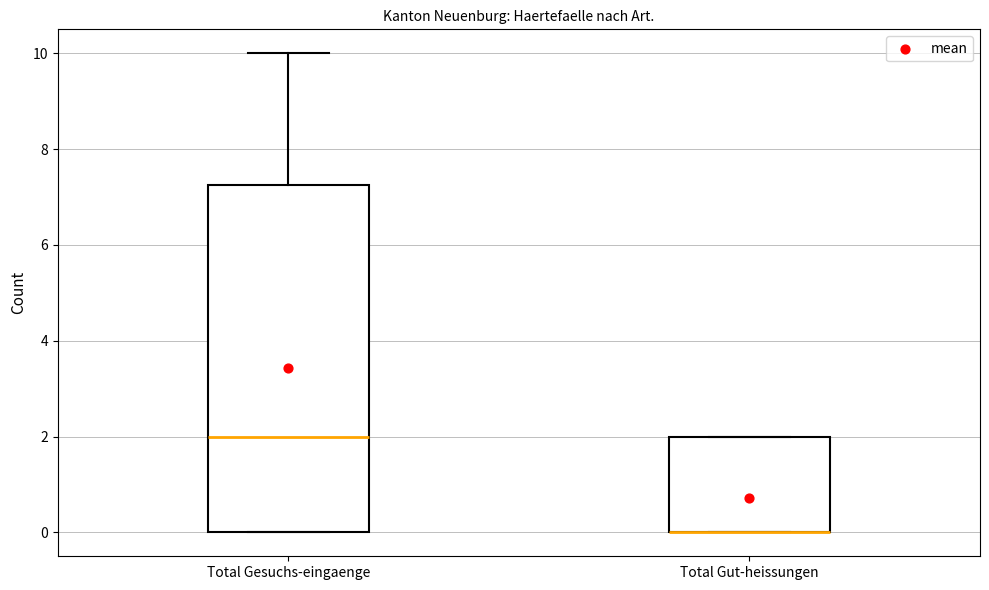

Reading left to right, transcribe this box plot: for each box, give where its median line is, the range the box spans, and where its two whiskers end, as read against the y-axis. The values are not printed on the chart, so give them approximately, as read against the axis.

Total Gesuchs-eingaenge: median 2.0, box 0.0 to 7.2, whiskers 0.0 to 10.0
Total Gut-heissungen: median 0.0 (drawn on the box's lower edge), box 0.0 to 2.0, whiskers 0.0 to 2.0